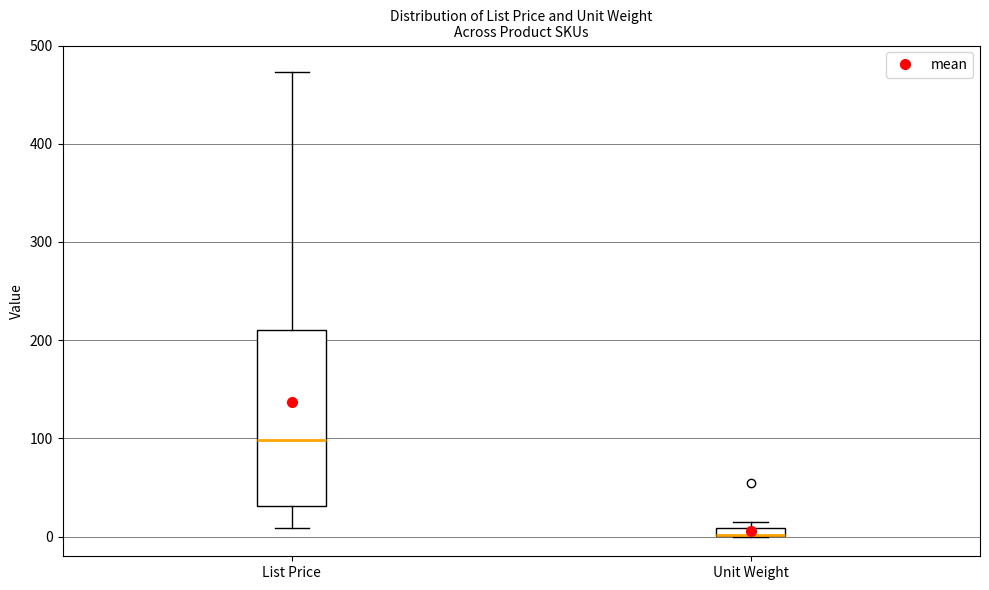

Where does the lower whisker of the box for List Price end on the y-axis? The values are not printed on the chart, so give them approximately, as read against the axis.

10